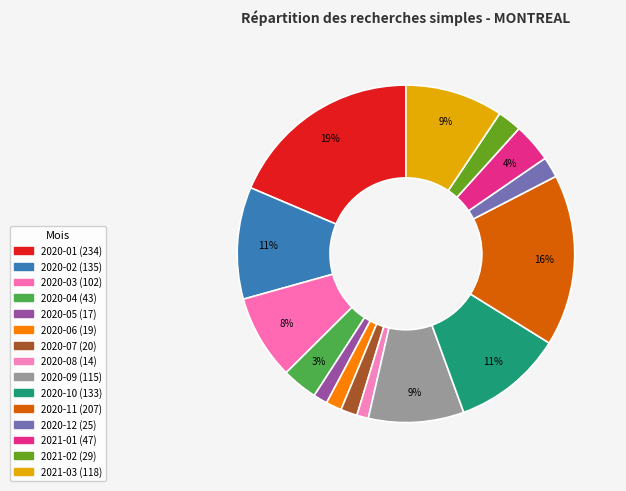

Does 2021-01 account for over 50% of the chart?

No